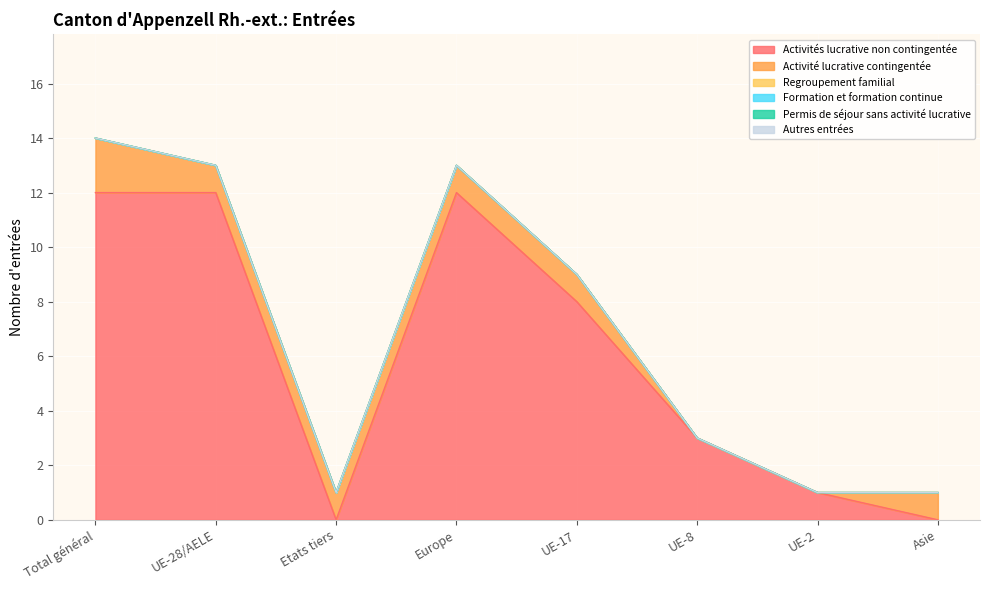

Rank the series at UE-2 from lowest to highest value.

Activité lucrative contingentée, Regroupement familial, Formation et formation continue, Permis de séjour sans activité lucrative, Autres entrées, Activités lucrative non contingentée